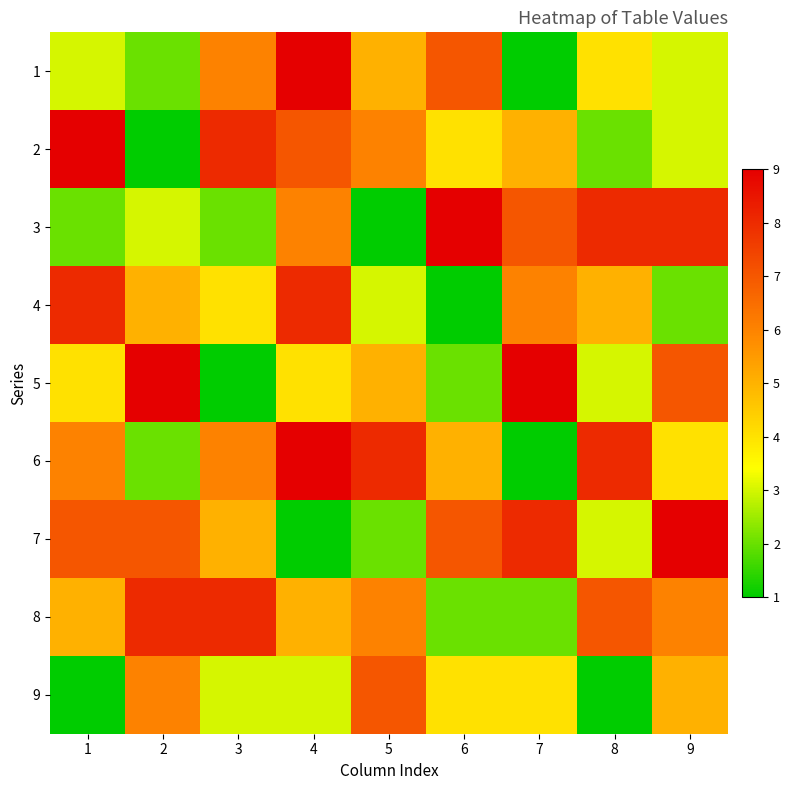

Is it true that 9 equals 4 at 7?

True